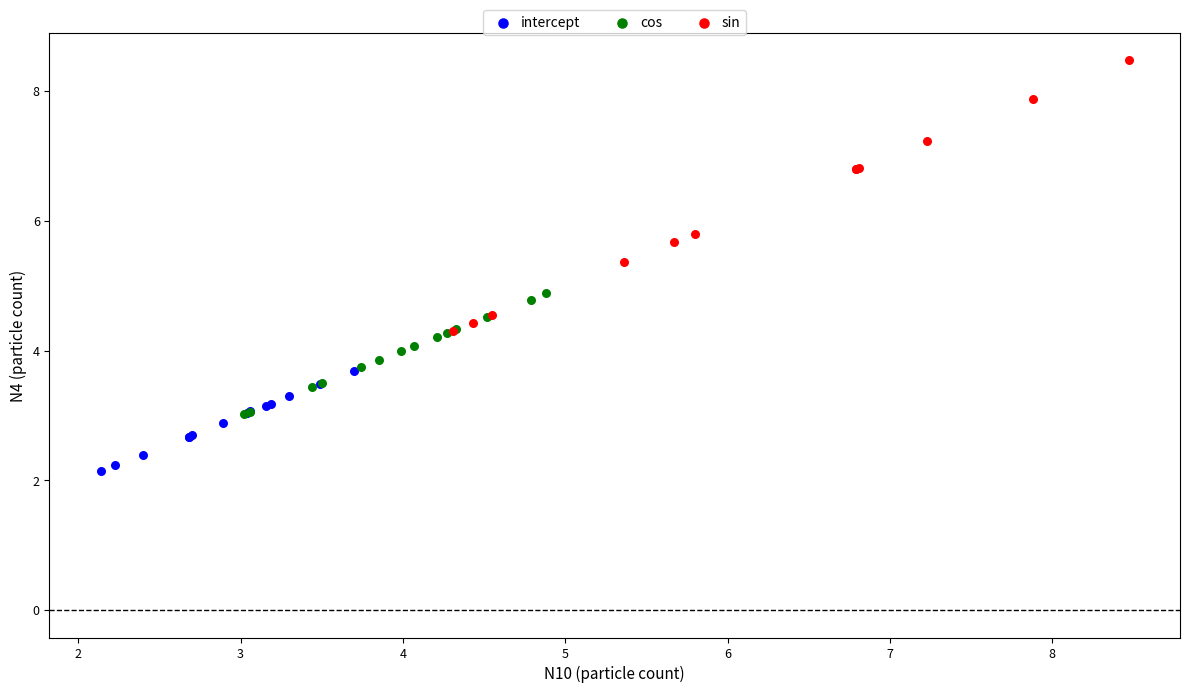

What are all the series names shown in the legend?

intercept, cos, sin